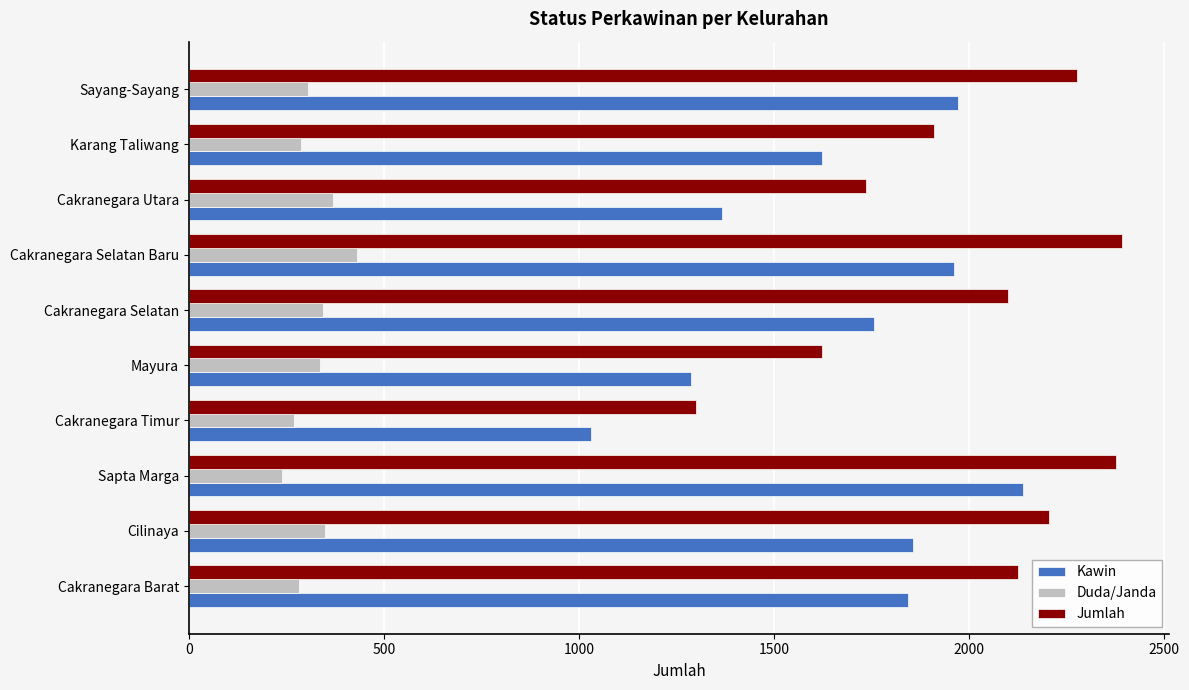

Which series changed the most between Cilinaya and Karang Taliwang?

Jumlah